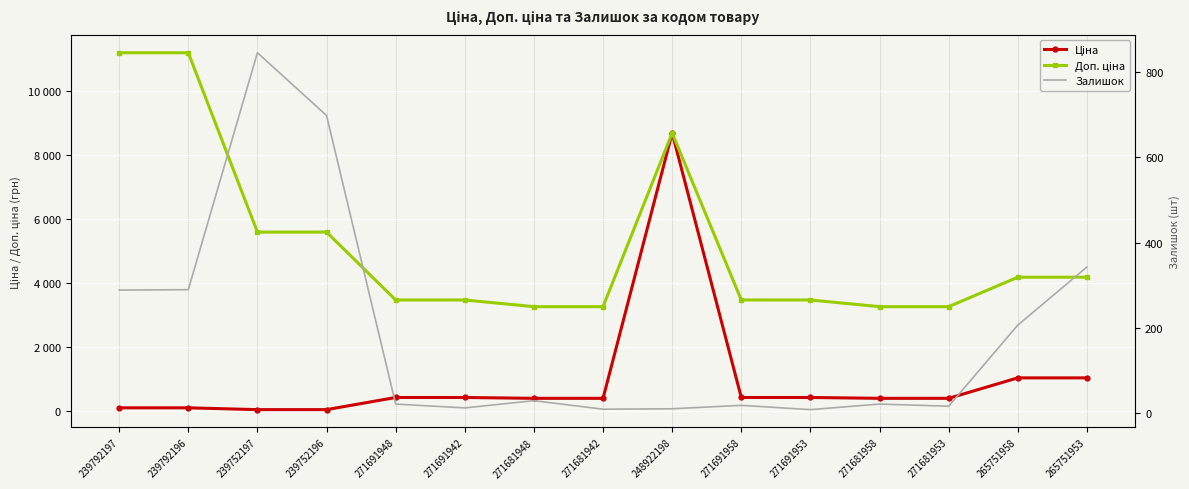

What is the highest value of the Доп. ціна series?

11182.0